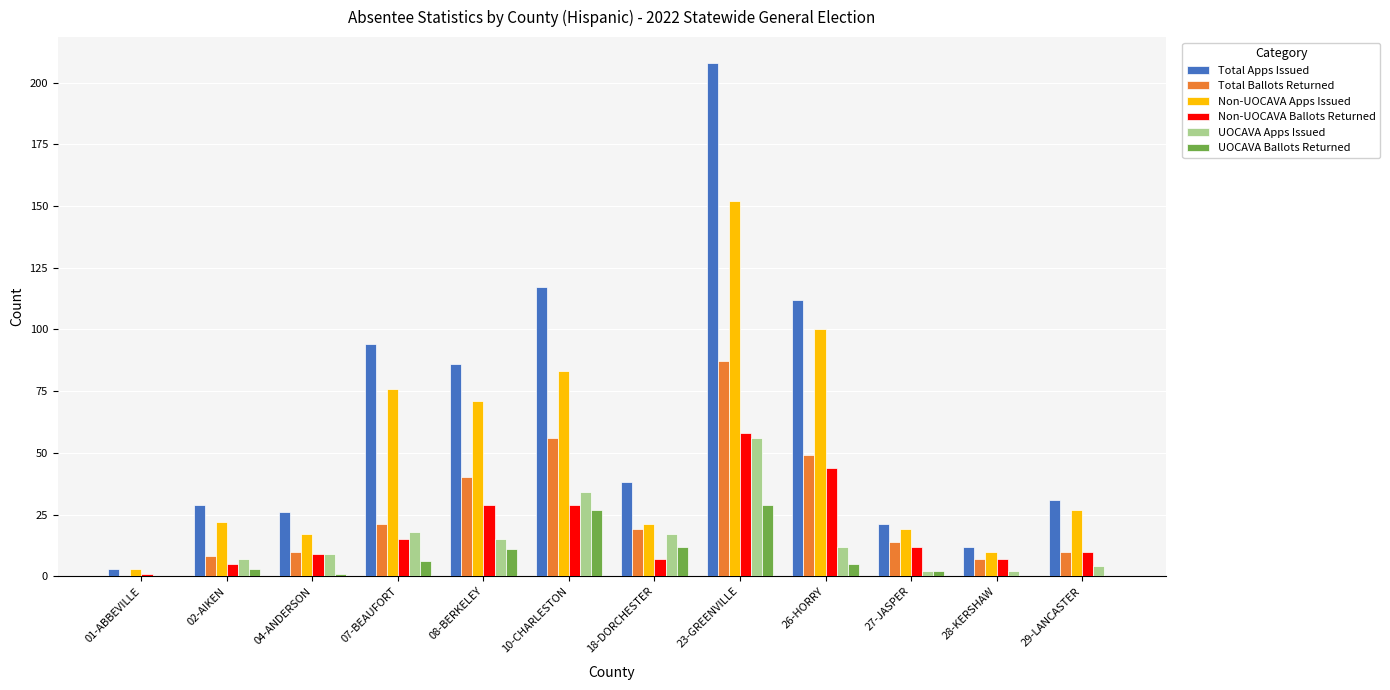

The value of Non-UOCAVA Ballots Returned at 23-GREENVILLE is 58. True or false?

True